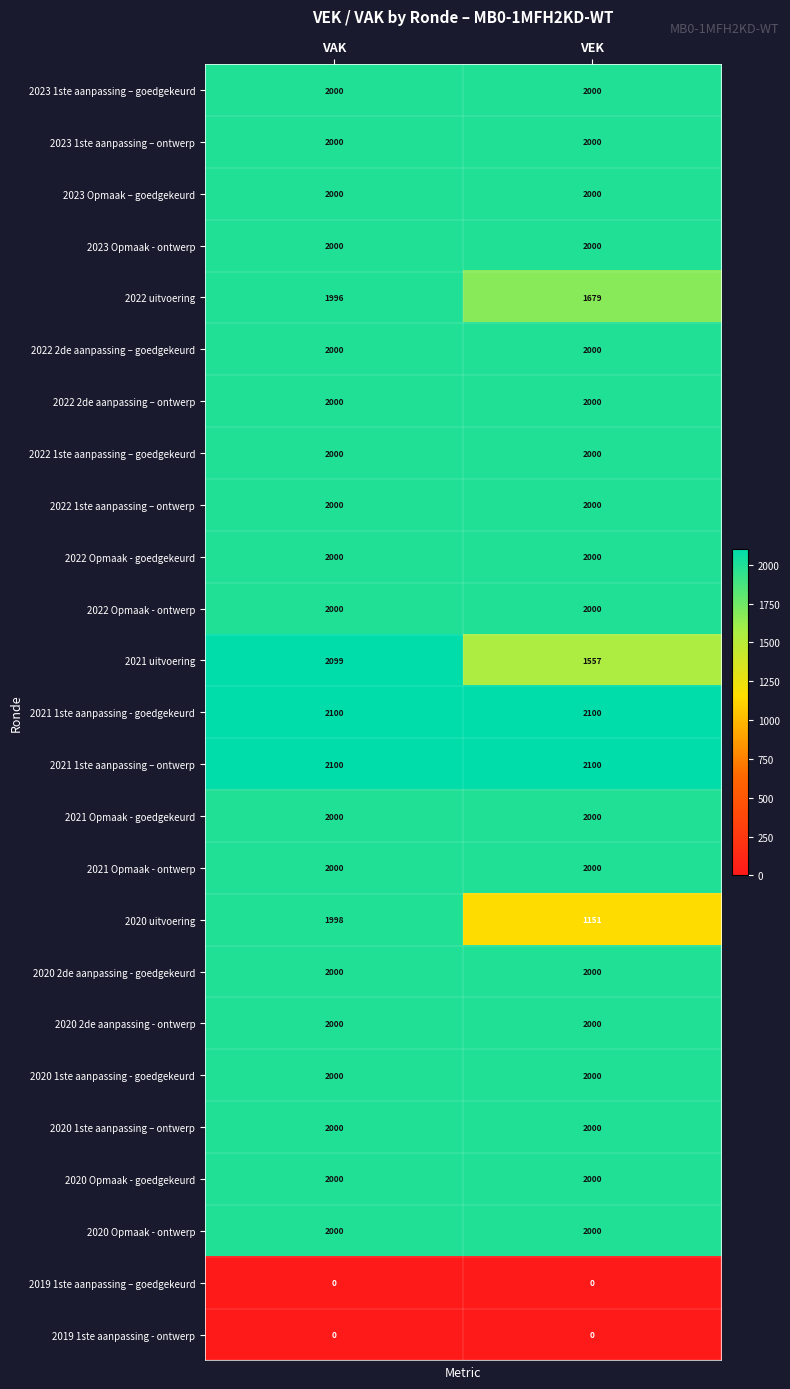

What is the sum of all 2023 1ste aanpassing – ontwerp values?

4000